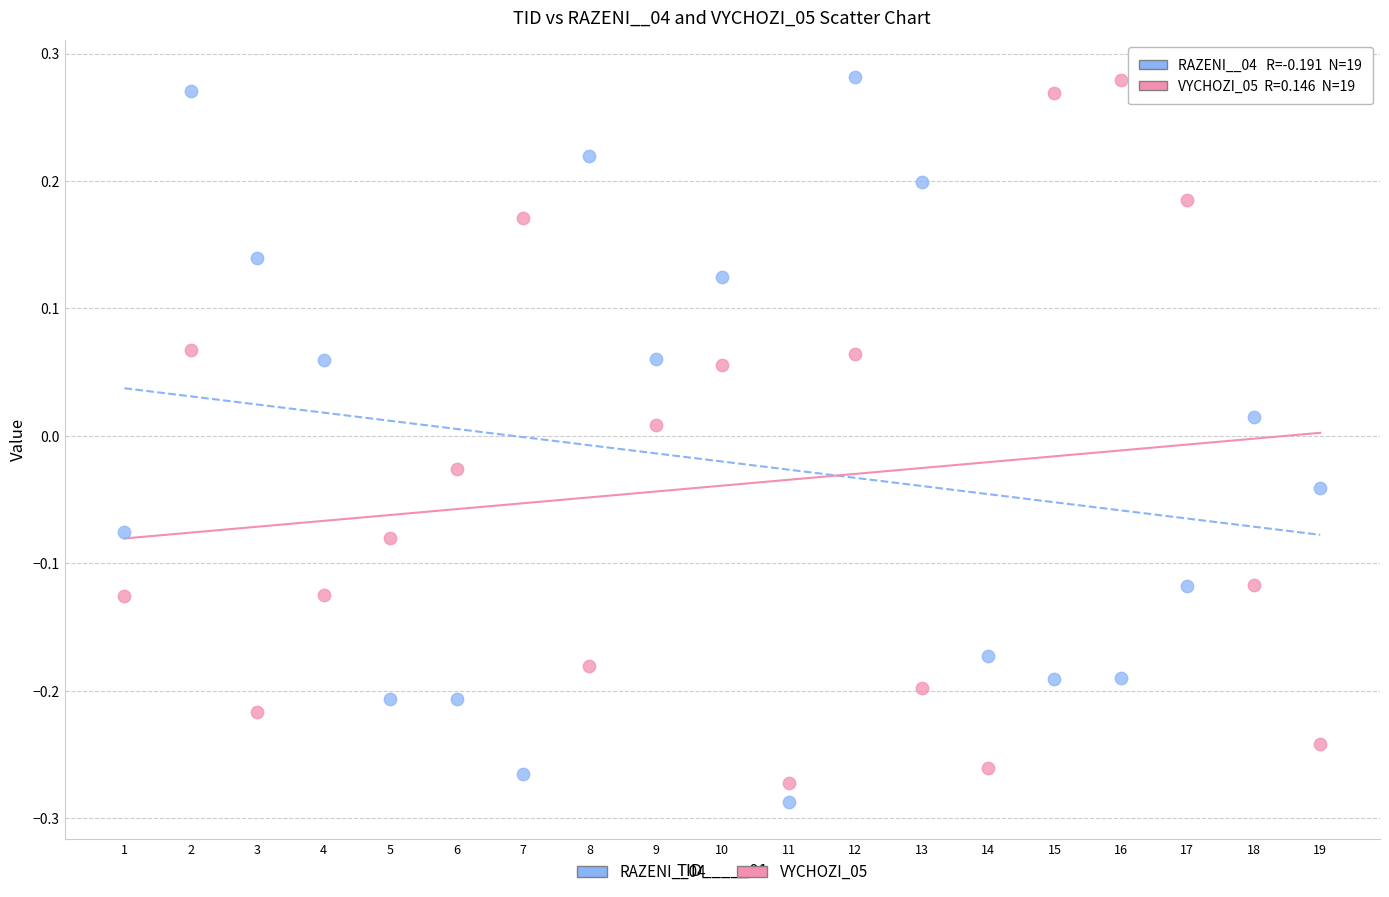

Which series reaches the minimum Y coordinate?

RAZENI__04